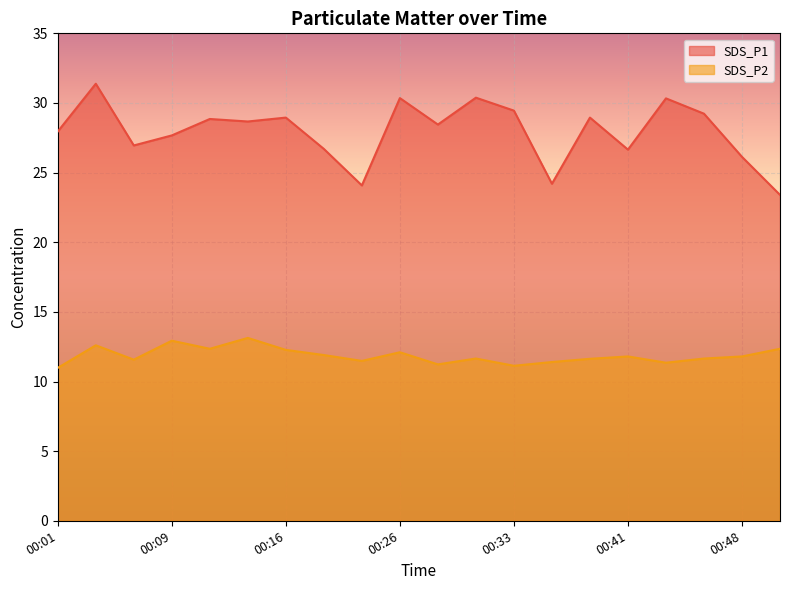

How many data points in SDS_P1 are less than 28?

9